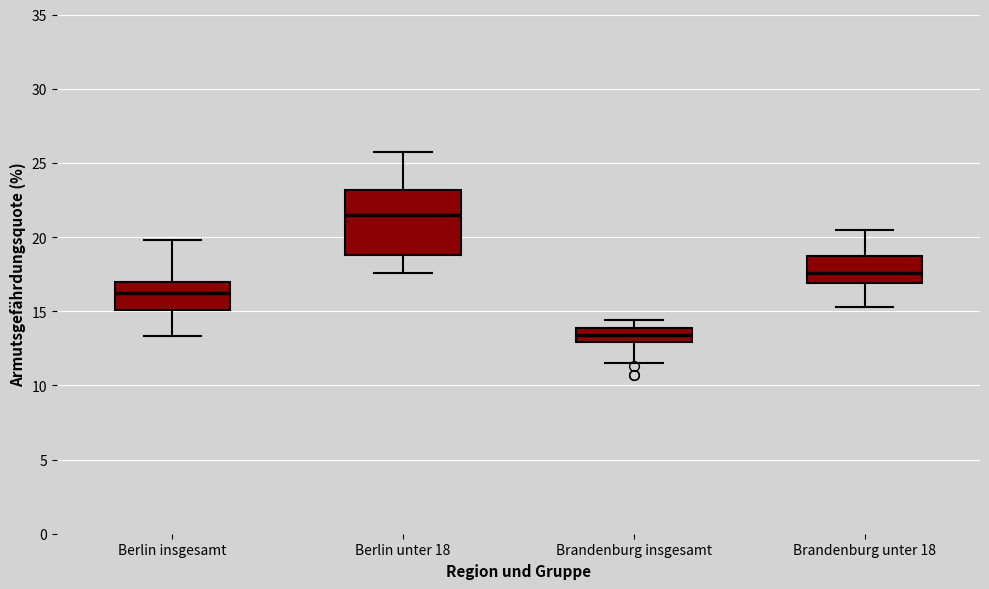

Which box's median line is the lowest?

Brandenburg insgesamt